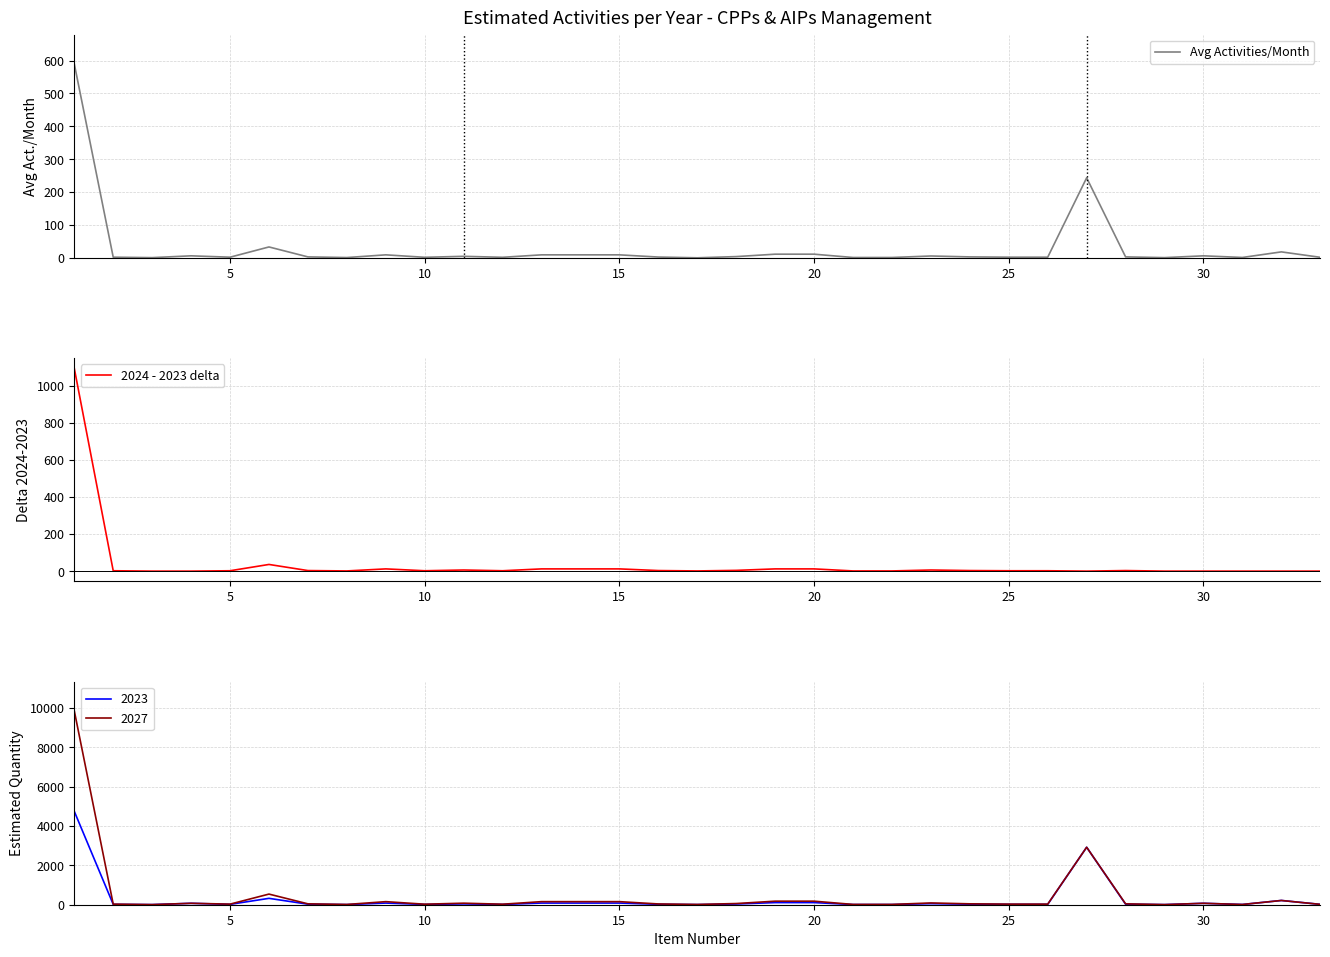

What is the value of the Avg Activities/Month point at the 23rd from the left?

5.5